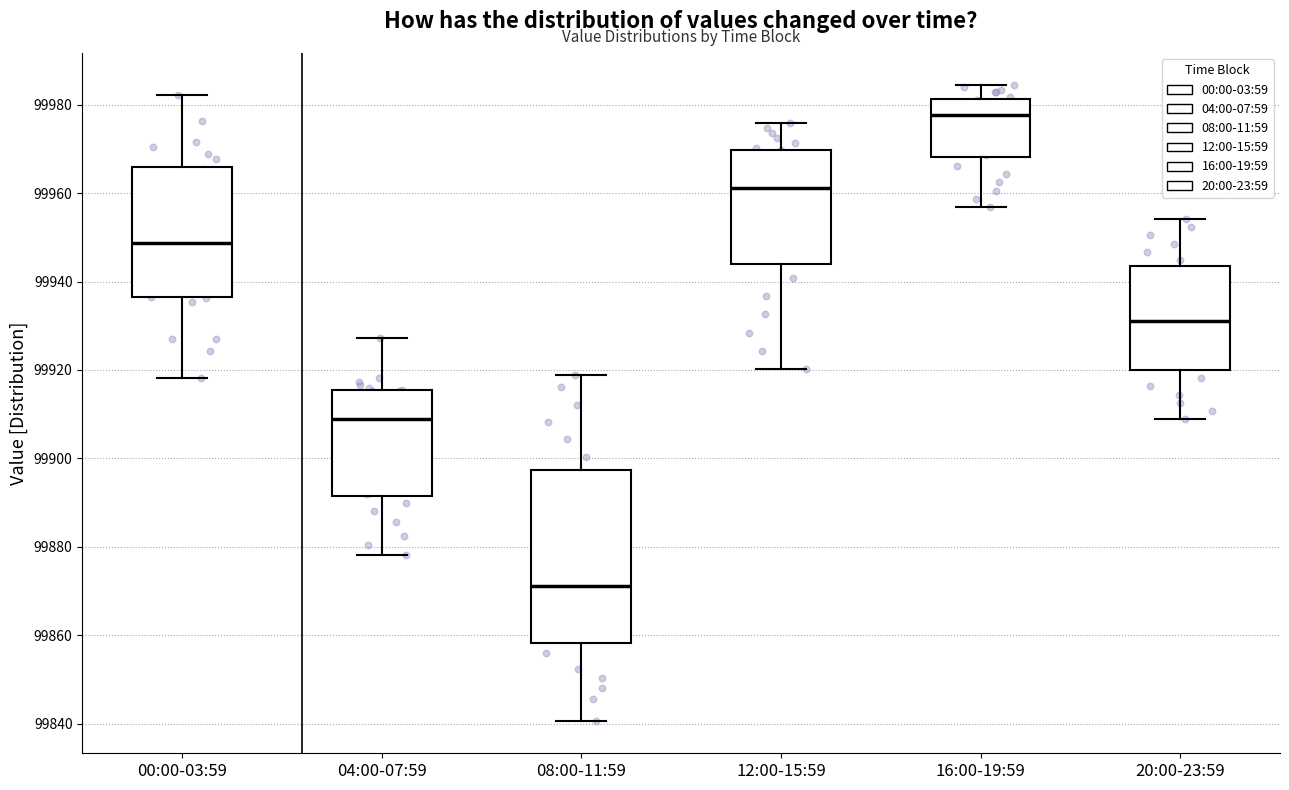

Reading left to right, transcribe this box plot: for each box, give where its median line is, the range the box spans, and where its two whiskers end, as read against the y-axis. The values are not printed on the chart, so give them approximately, as read against the axis.

00:00-03:59: median 99948, box 99936 to 99966, whiskers 99918 to 99982
04:00-07:59: median 99908, box 99892 to 99916, whiskers 99878 to 99928
08:00-11:59: median 99872, box 99858 to 99898, whiskers 99840 to 99918
12:00-15:59: median 99962, box 99944 to 99970, whiskers 99920 to 99976
16:00-19:59: median 99978, box 99968 to 99982, whiskers 99956 to 99984
20:00-23:59: median 99932, box 99920 to 99944, whiskers 99908 to 99954